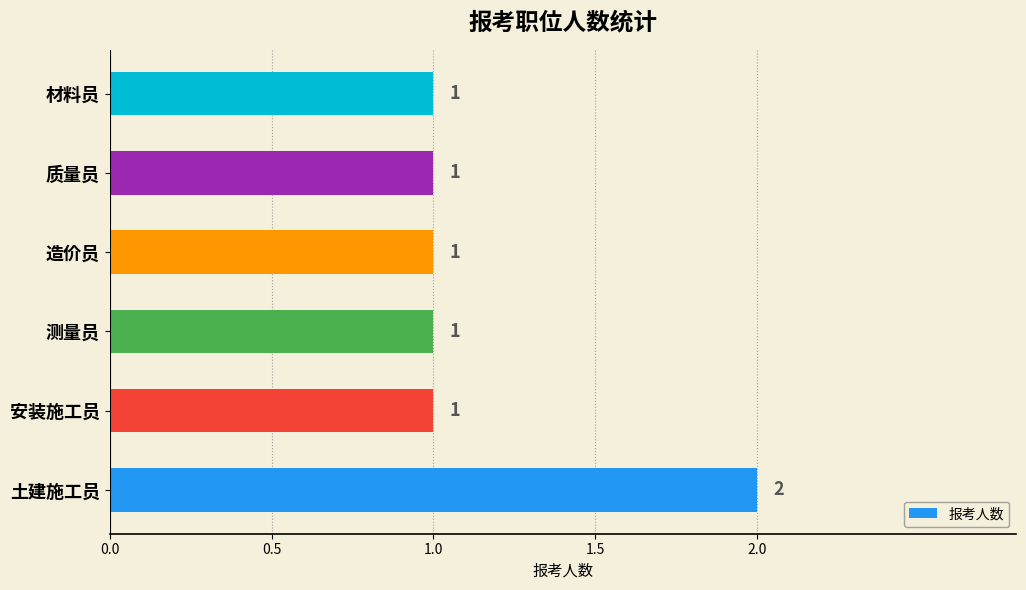

The chart shows a value of 1 at 材料员. True or false?

True